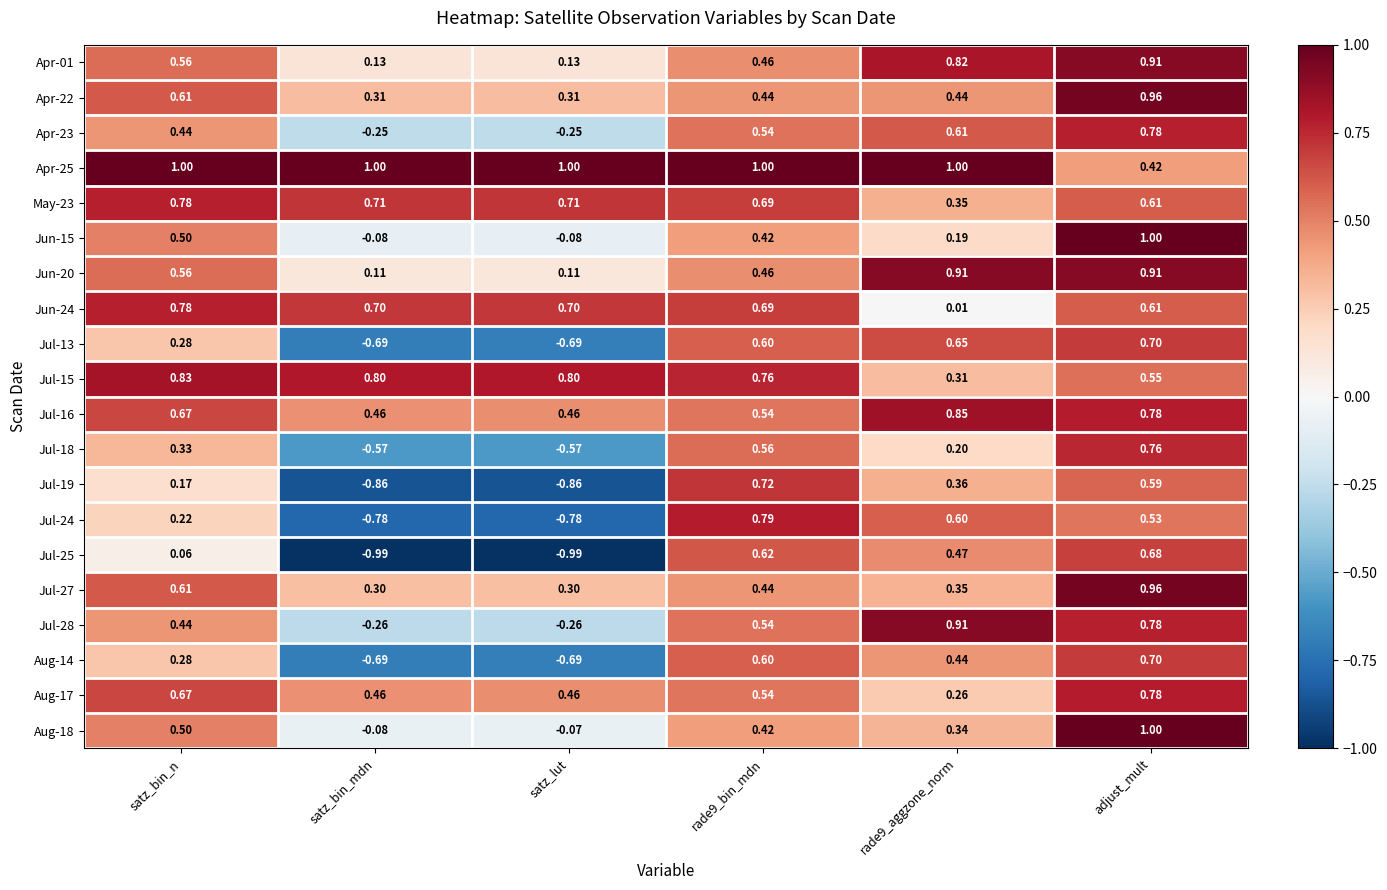

At which category is the sum across all series the highest?

adjust_mult